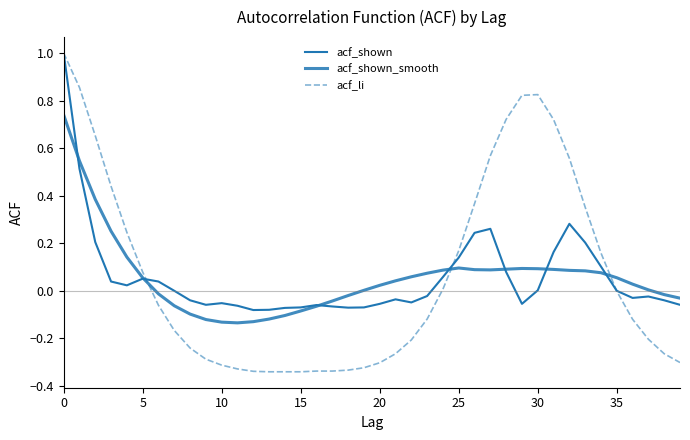

After their last crossing, which series has the higher values: acf_li or acf_shown_smooth?

acf_shown_smooth